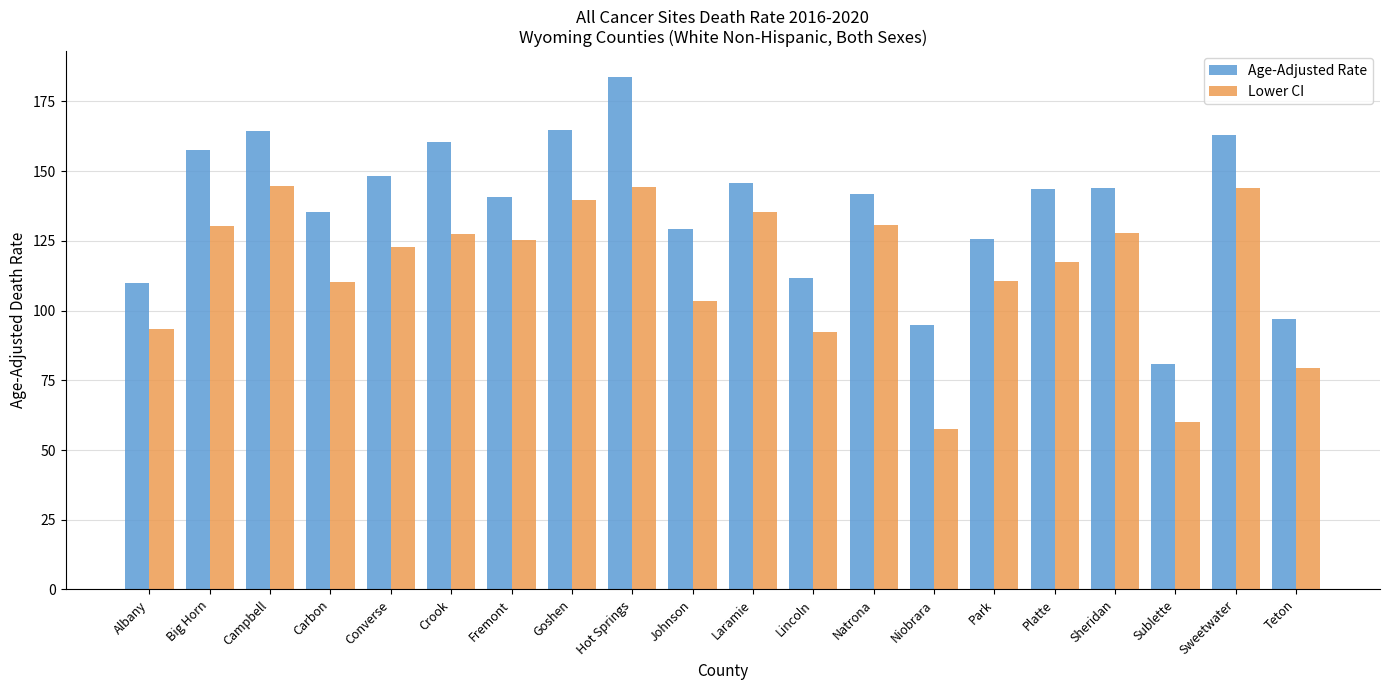

Which series has the largest total across all categories?

Age-Adjusted Rate